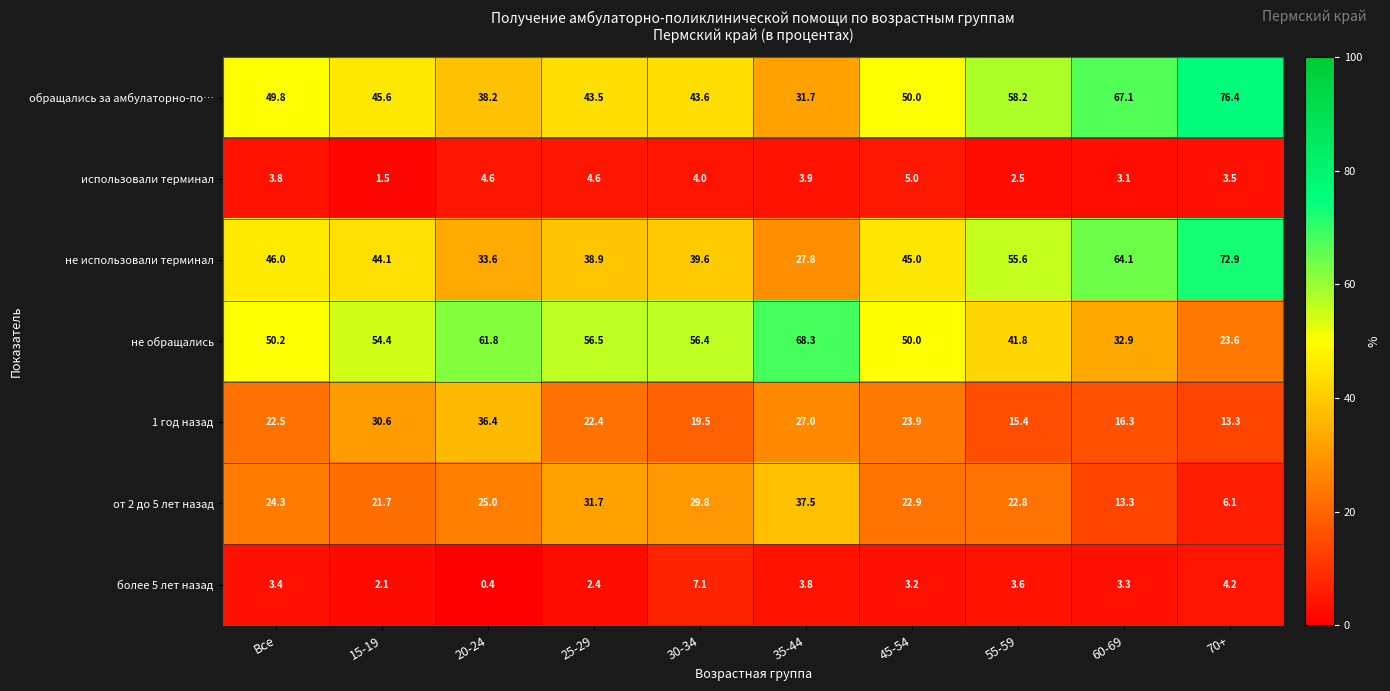

Which category has the highest value across all series?

70+